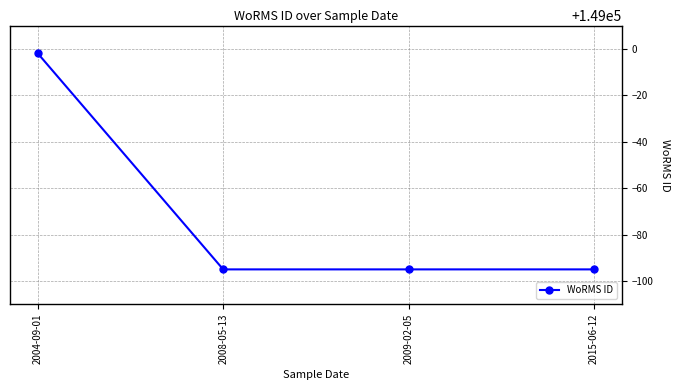

Count the number of categories in the chart.

4